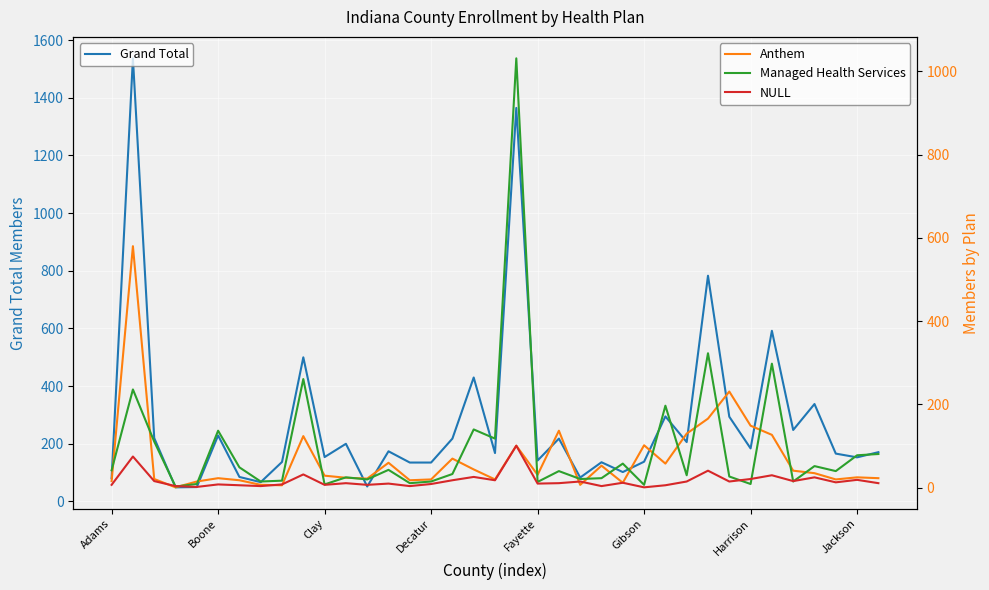

What is the highest value of the Grand Total series?

1537